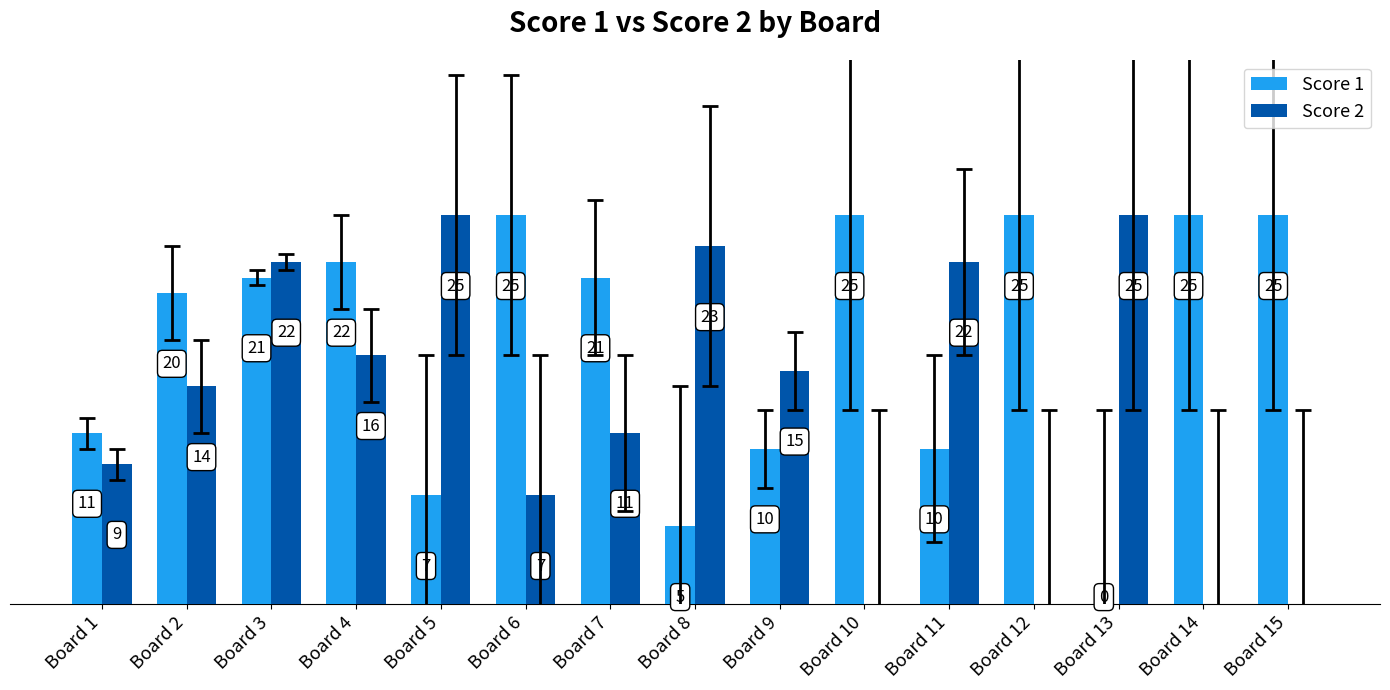

At which label is Score 2 closest to 12?

Board 7